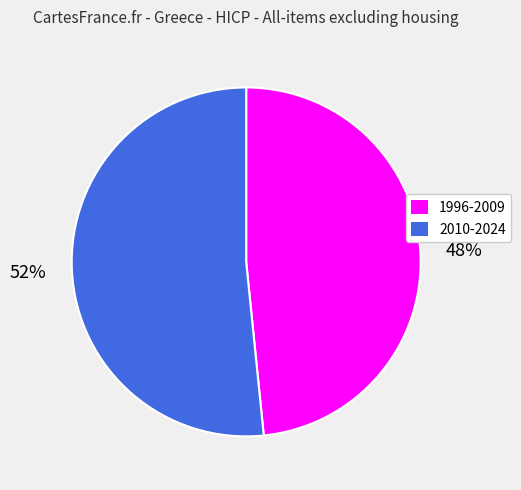

To the nearest percent, what portion does 1996-2009 represent?

48%